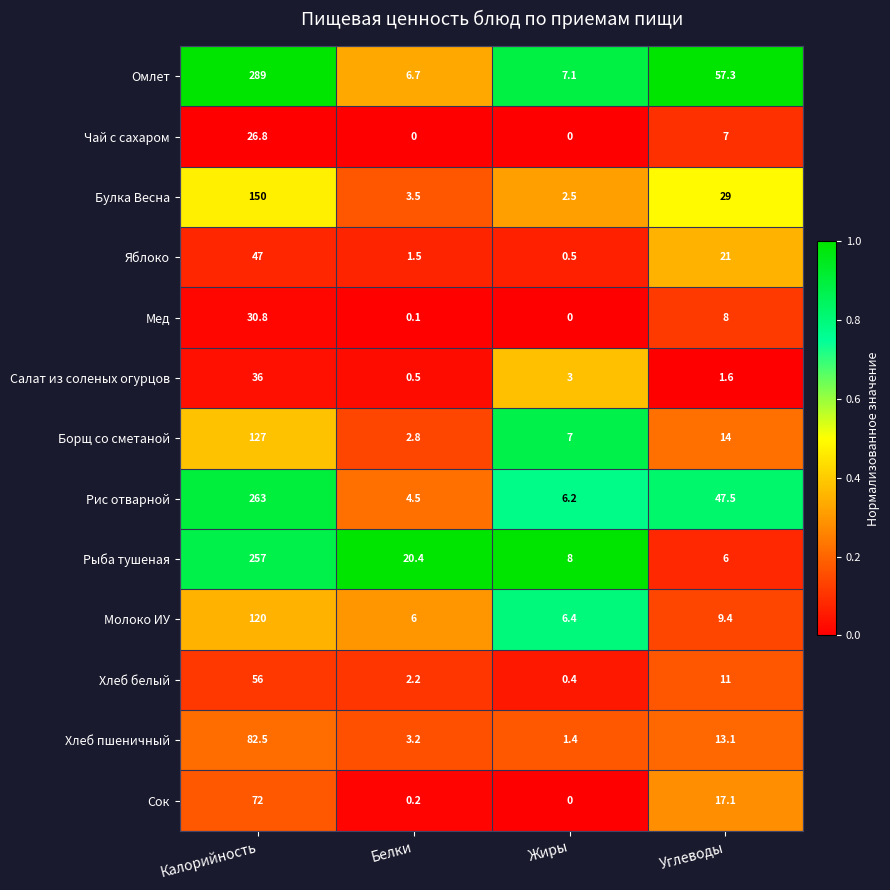

Rank the categories by Рис отварной value from lowest to highest.

Белки, Жиры, Углеводы, Калорийность